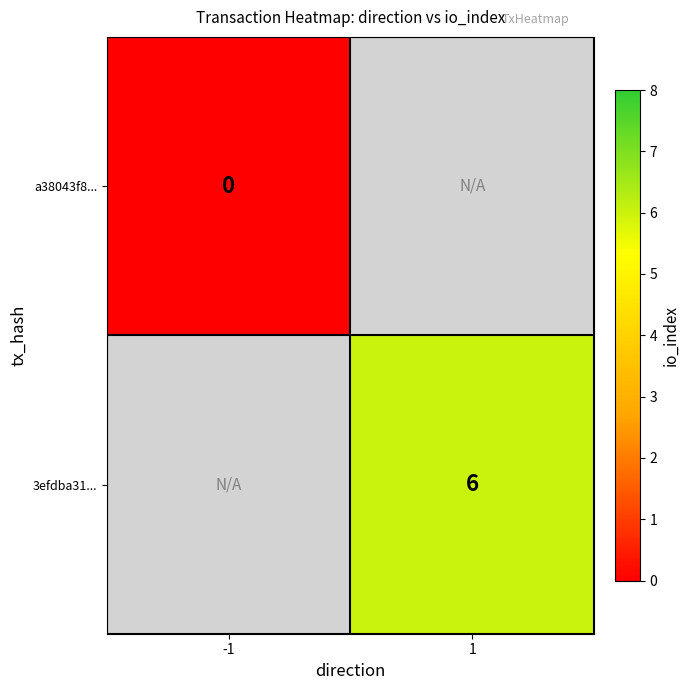

The 3efdba31... series shows 3 at 1. True or false?

False